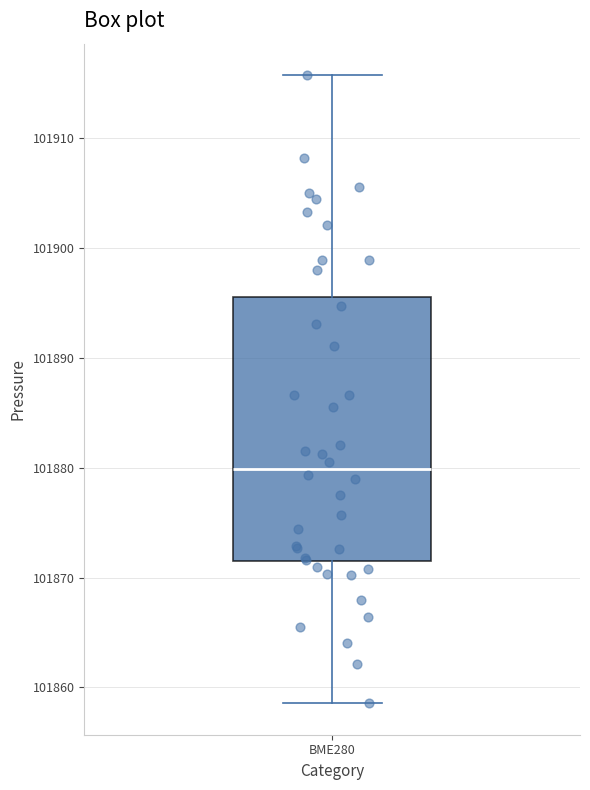

Transcribe this box plot: give where the median line is, the range the box spans, and where the two whiskers end, as read against the y-axis. The values are not printed on the chart, so give them approximately, as read against the axis.

median 101880, box 101871 to 101896, whiskers 101859 to 101916